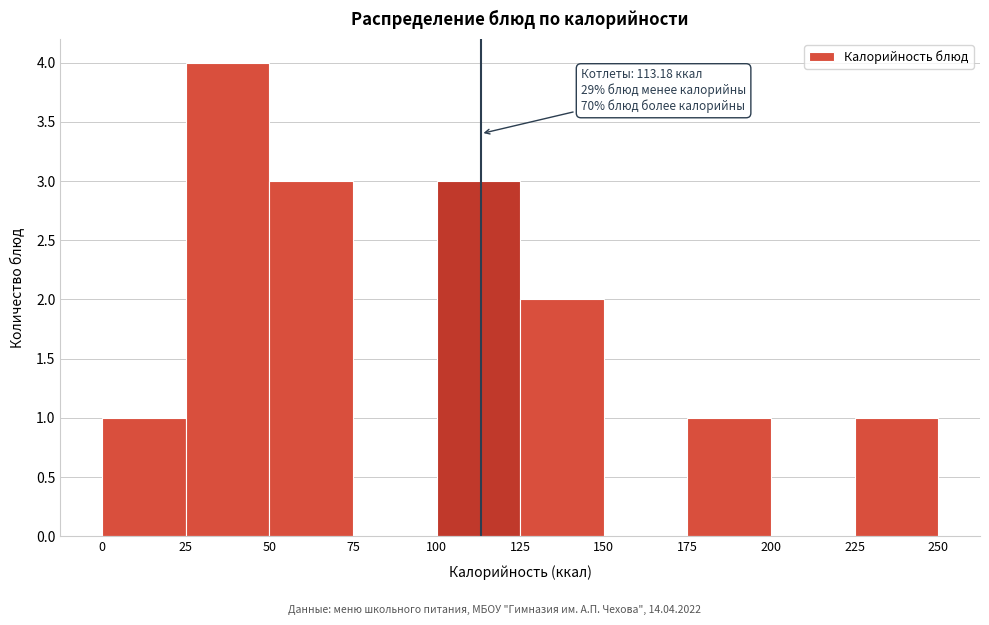

Over which range of the x-axis is the bar tallest?

25 to 50